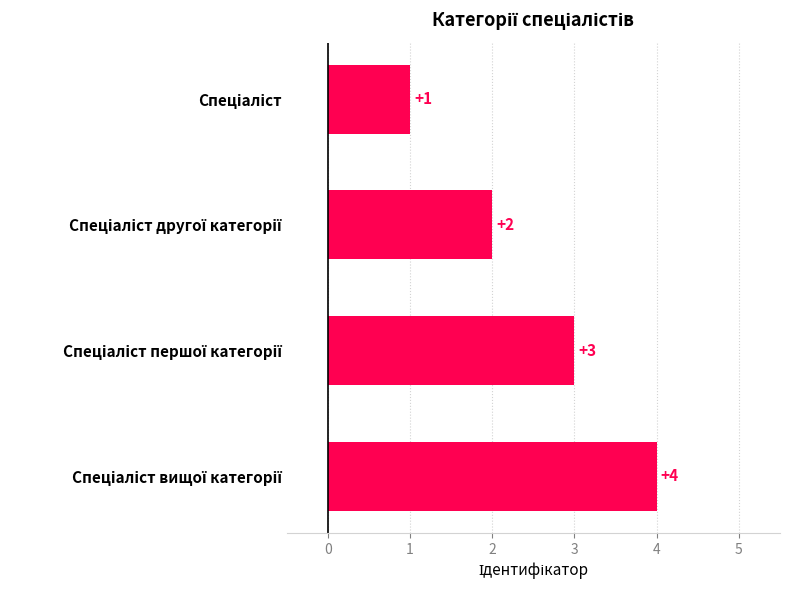

What is the sum of all values?

10